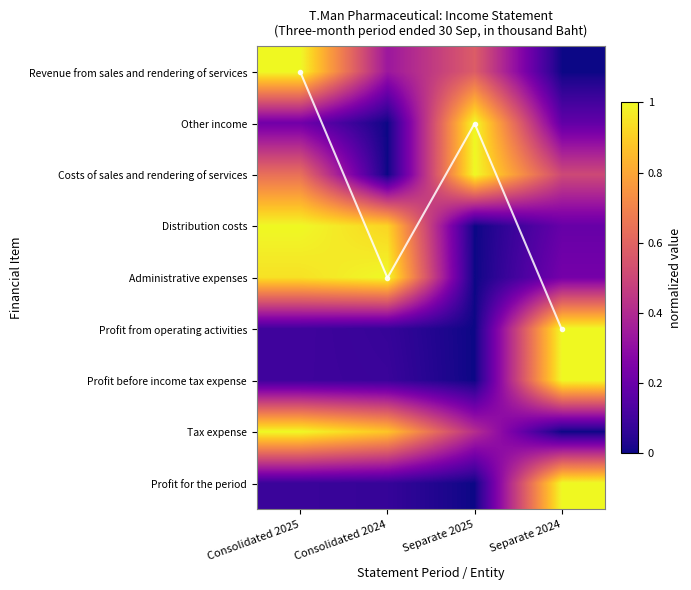

Which category has the highest value across all series?

Separate 2024